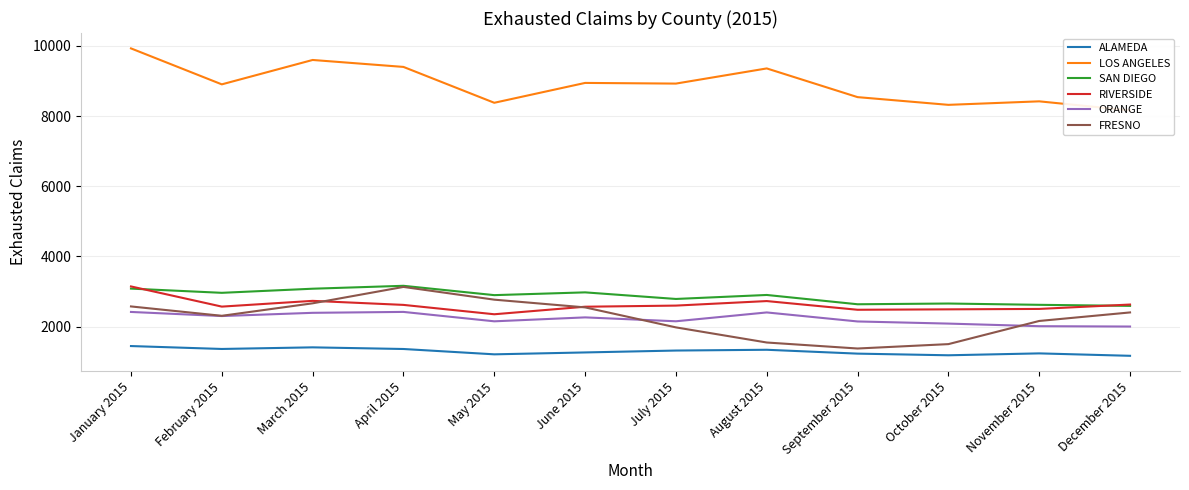

Reading right to left, transcribe all the data shown in this chart.

ALAMEDA: 1169	1238	1184	1231	1341	1319	1265	1211	1363	1410	1364	1447
LOS ANGELES: 8163	8421	8321	8541	9359	8927	8946	8380	9402	9600	8905	9930
SAN DIEGO: 2592	2622	2659	2638	2903	2789	2977	2898	3164	3081	2964	3084
RIVERSIDE: 2630	2505	2493	2481	2729	2600	2568	2353	2620	2735	2571	3146
ORANGE: 2003	2013	2087	2148	2405	2153	2264	2152	2420	2394	2302	2419
FRESNO: 2405	2162	1502	1377	1548	1979	2549	2769	3132	2665	2309	2576